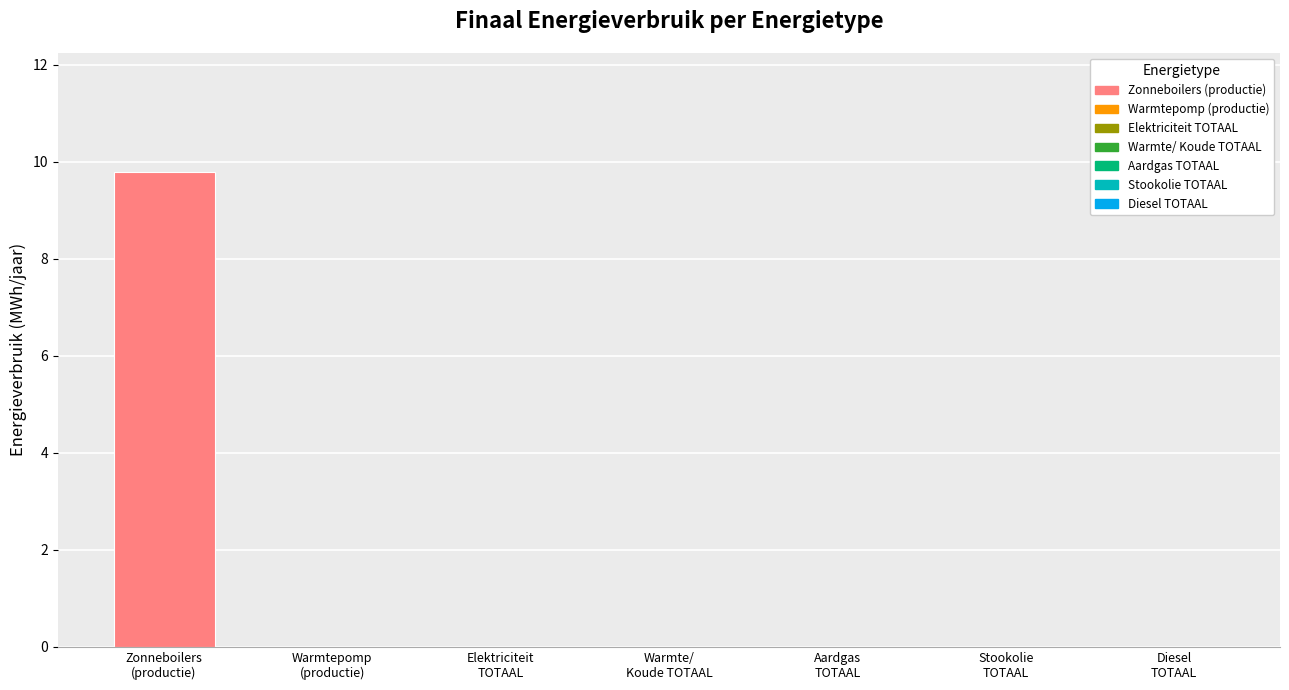

What is the sum of all values?

9.8